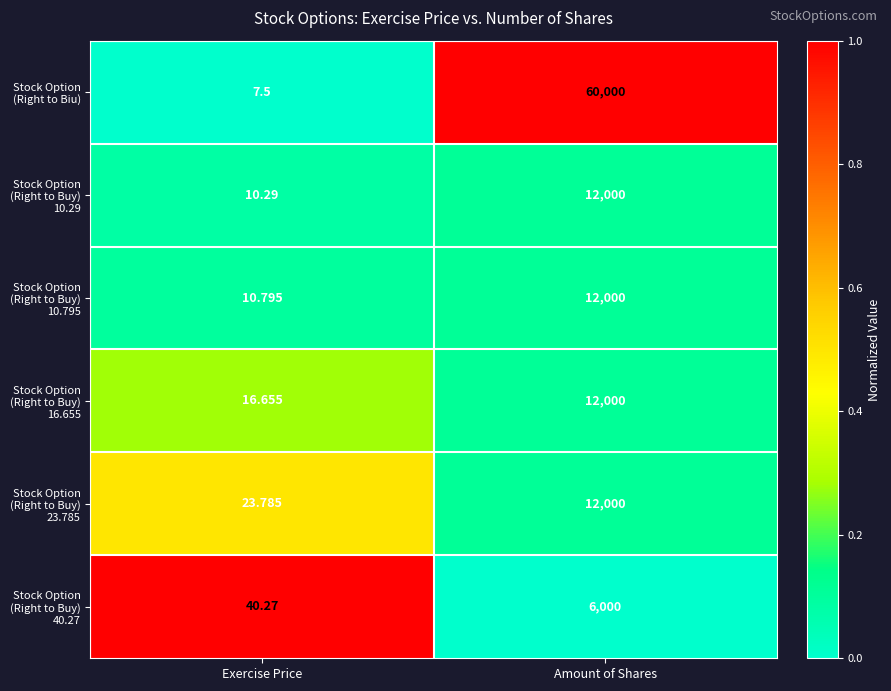

Which label corresponds to the smallest value in the chart?

Exercise Price